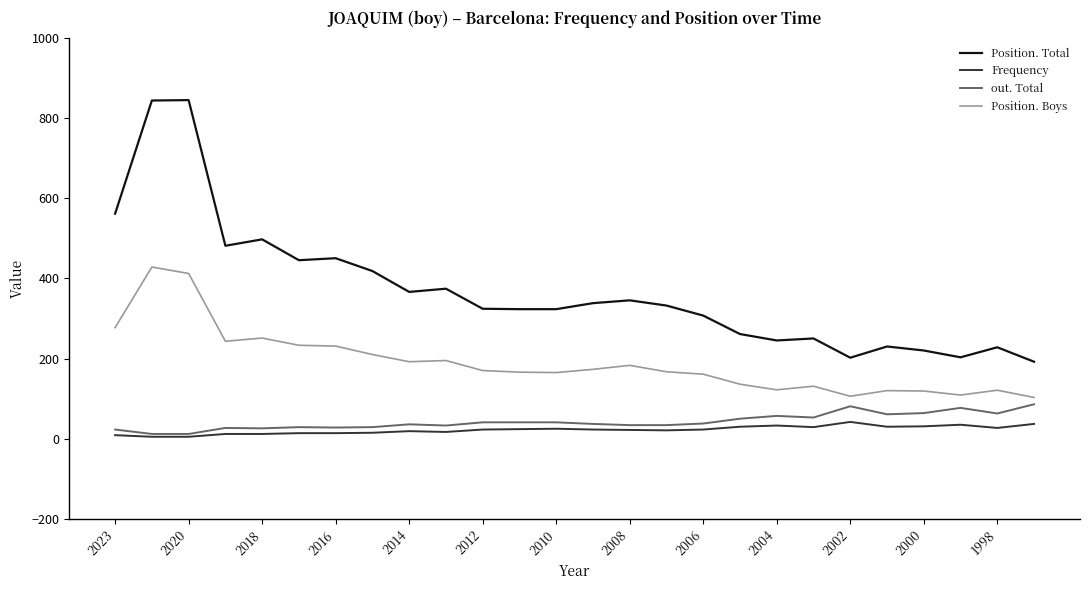

What is the sum of all Position. Total values?

9602